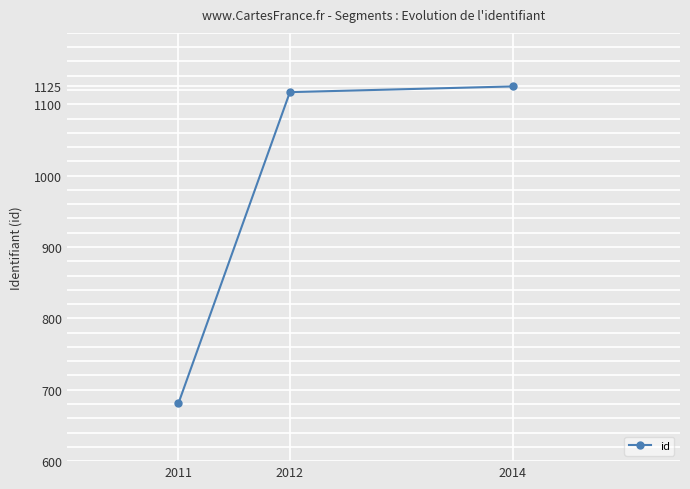

How many categories are shown in the chart?

3